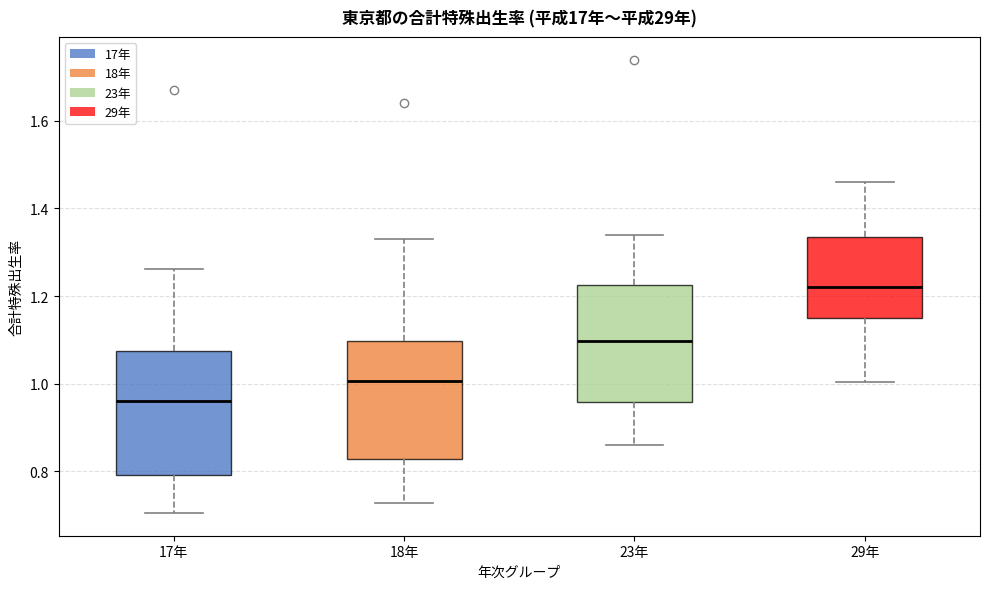

Reading left to right, transcribe this box plot: for each box, give where its median line is, the range the box spans, and where its two whiskers end, as read against the y-axis. The values are not printed on the chart, so give them approximately, as read against the axis.

17年: median 0.96, box 0.80 to 1.08, whiskers 0.70 to 1.26
18年: median 1.00, box 0.82 to 1.10, whiskers 0.72 to 1.32
23年: median 1.10, box 0.96 to 1.22, whiskers 0.86 to 1.34
29年: median 1.22, box 1.14 to 1.34, whiskers 1.00 to 1.46